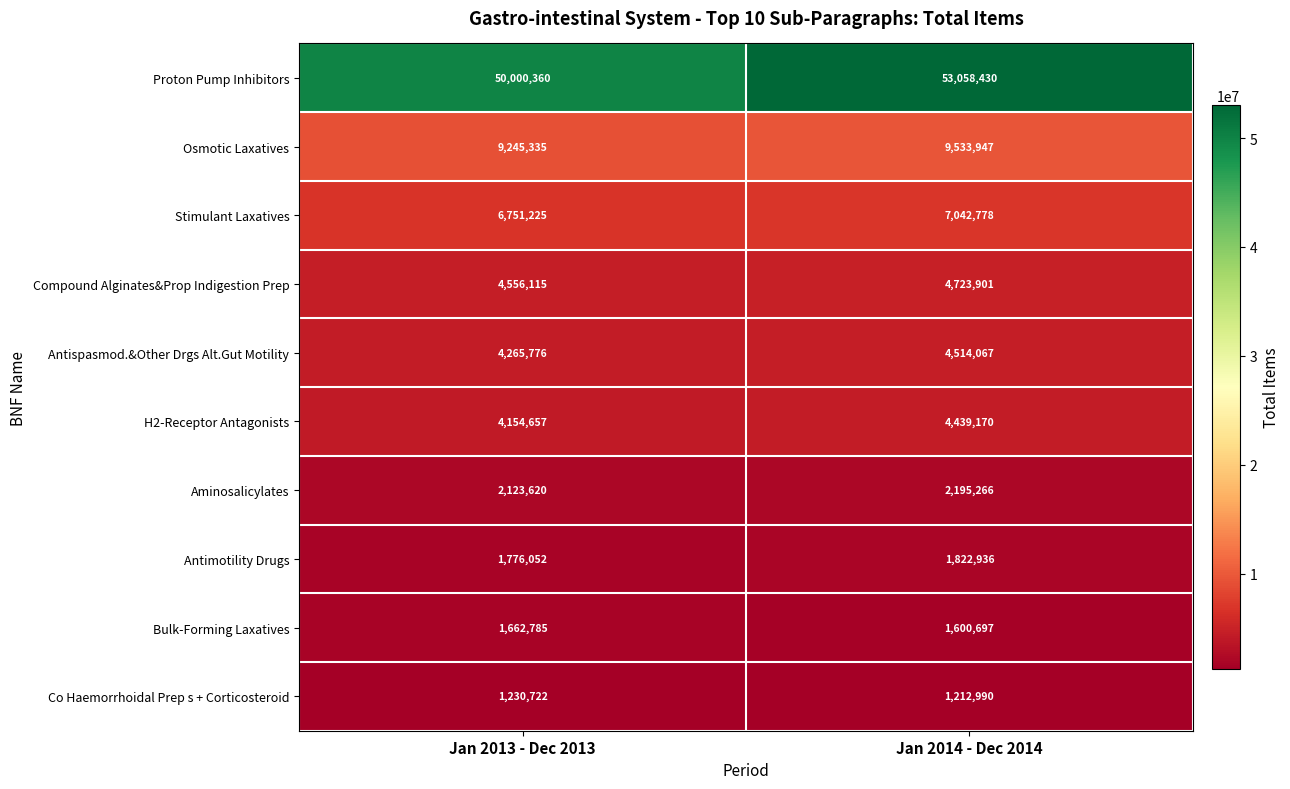

List the series in order of their peak value, lowest first.

Co Haemorrhoidal Prep s + Corticosteroid, Bulk-Forming Laxatives, Antimotility Drugs, Aminosalicylates, H2-Receptor Antagonists, Antispasmod.&Other Drgs Alt.Gut Motility, Compound Alginates&Prop Indigestion Prep, Stimulant Laxatives, Osmotic Laxatives, Proton Pump Inhibitors